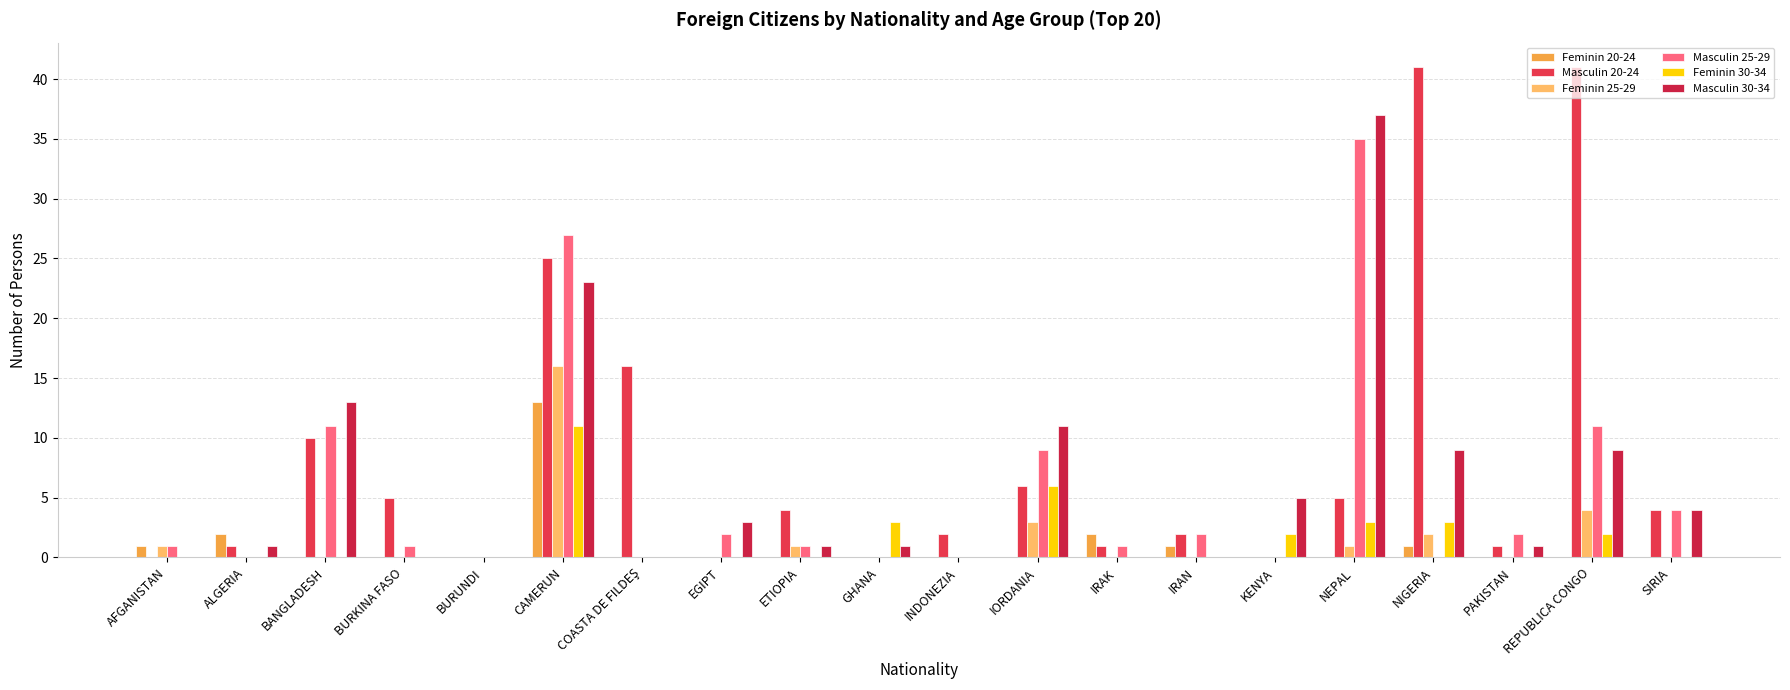

True or false: Masculin 25-29 has a value of 2 at PAKISTAN.

True